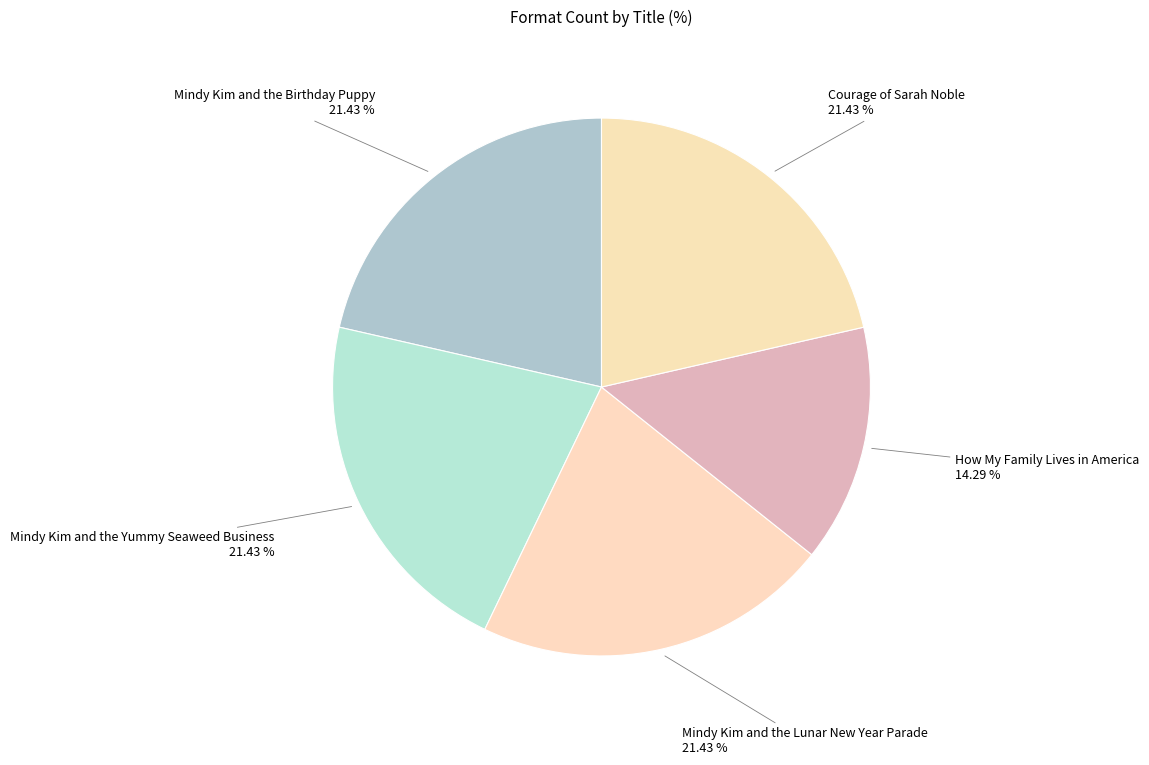

What portion of the pie excludes How My Family Lives in America?

85.7%